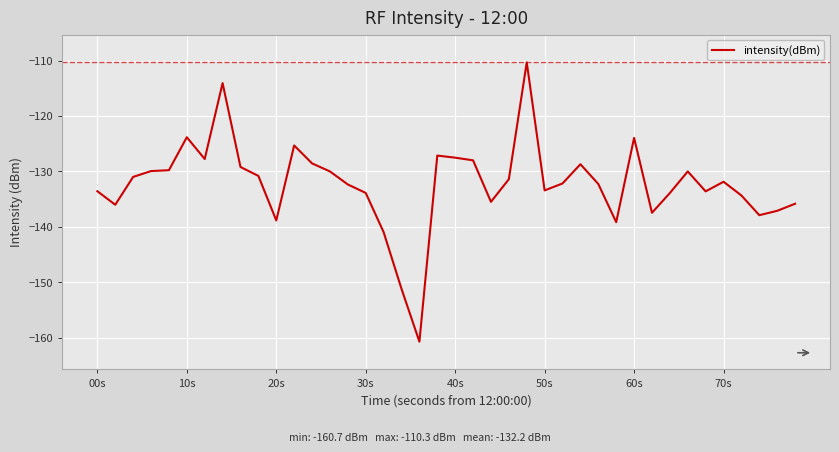

What is the maximum value shown in the chart?

-110.3